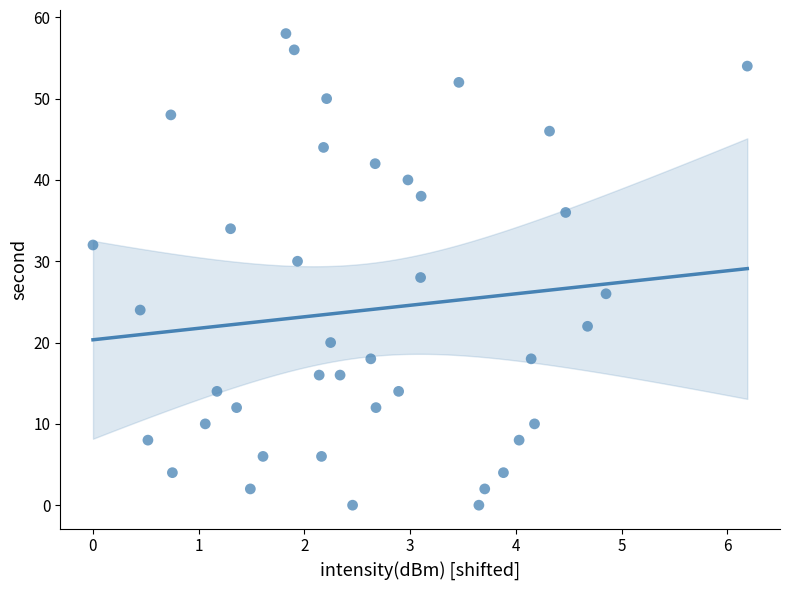

What is the range of Y values (max minus min)?

58